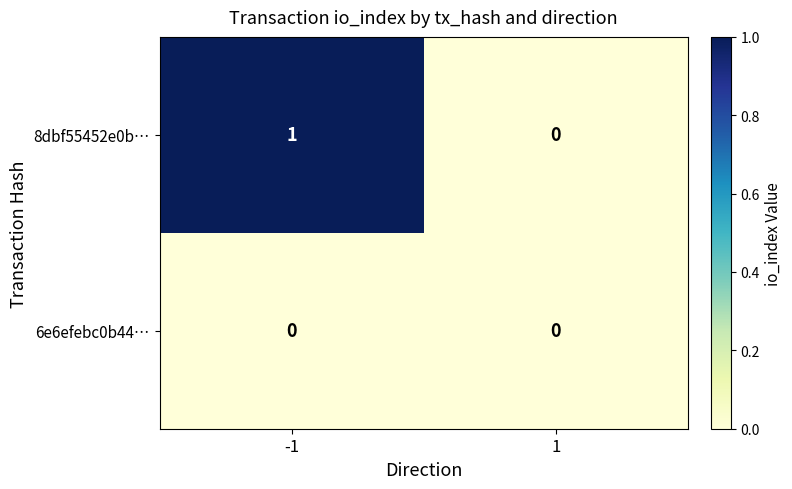

Is it true that 8dbf55452e0b… equals 1 at -1?

True